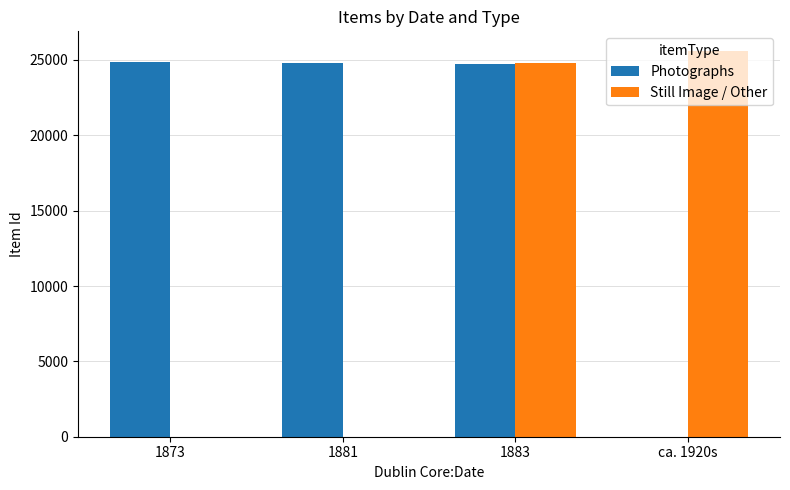

Which series has the largest total across all categories?

Photographs